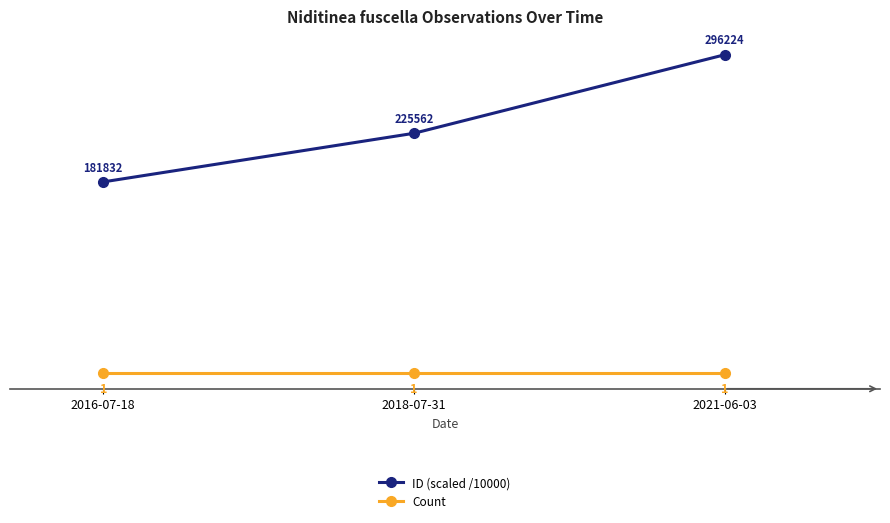

What is the label of the 2nd point from the right?

2018-07-31